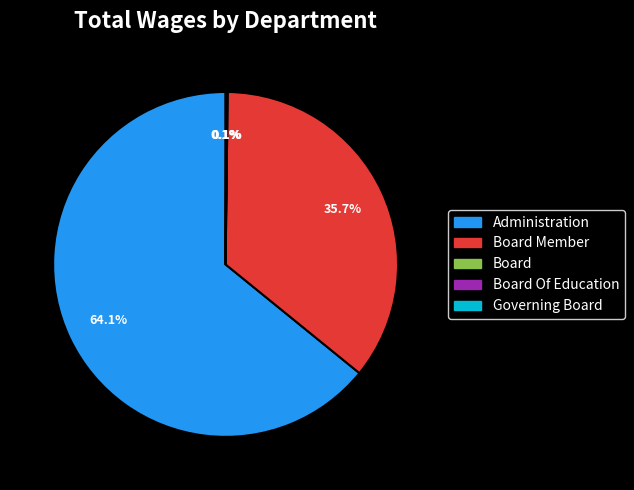

Does Administration represent more than half of the total?

Yes